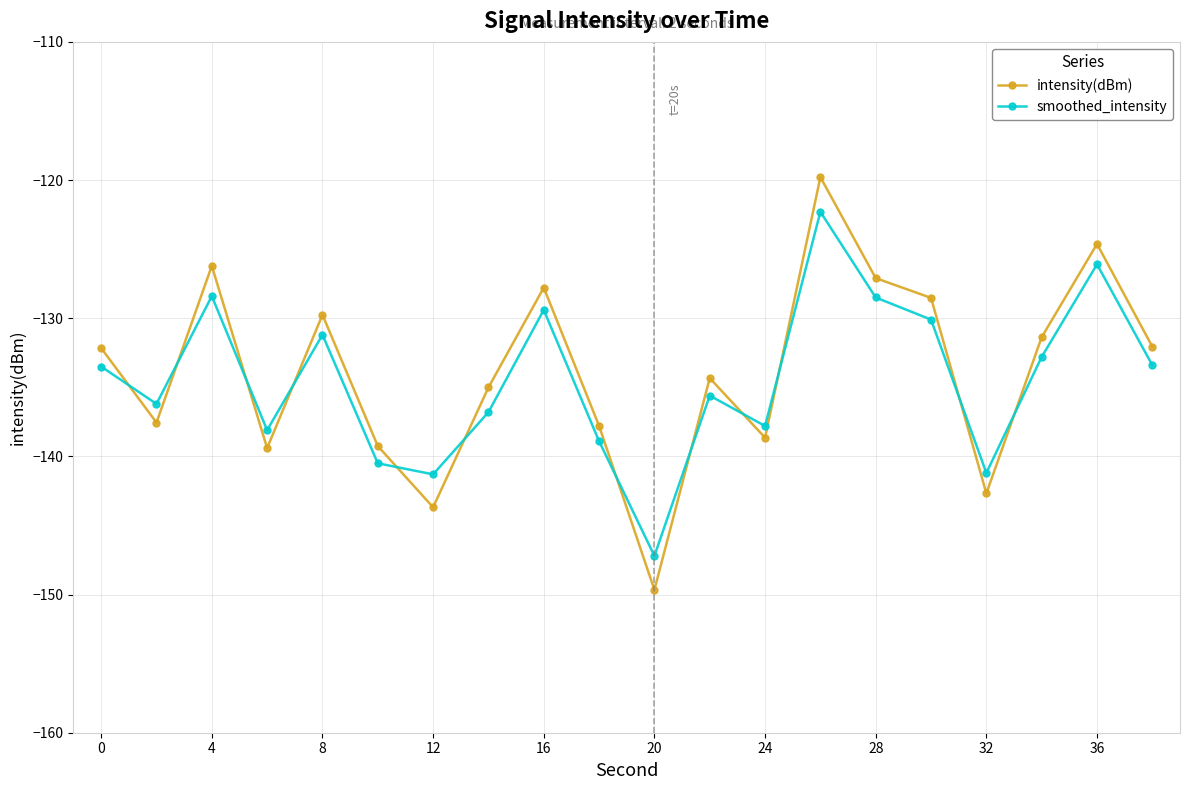

True or false: smoothed_intensity and intensity(dBm) cross at least once.

True